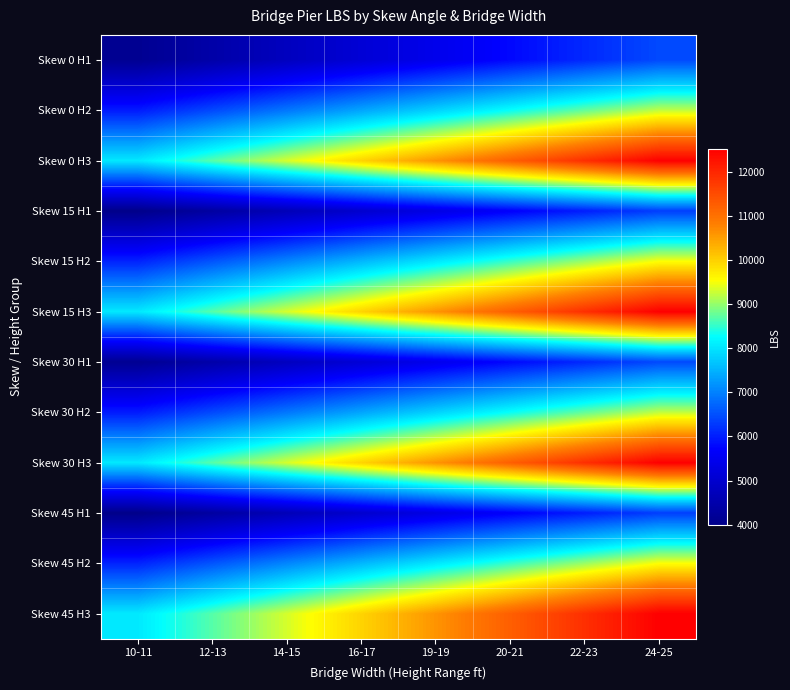

Reading left to right, list all the values displayed in this chart.

Skew 0 H1: 10-11=4113	12-13=4446	14-15=4779	16-17=5112	19-19=5445	20-21=5778	22-23=6111	24-25=6444
Skew 0 H2: 10-11=5973	12-13=6438	14-15=6902	16-17=7366	19-19=7830	20-21=8295	22-23=8759	24-25=9223
Skew 0 H3: 10-11=8051	12-13=8691	14-15=9330	16-17=9969	19-19=10608	20-21=11247	22-23=11887	24-25=12526
Skew 15 H1: 10-11=3998	12-13=4331	14-15=4665	16-17=4998	19-19=5331	20-21=5664	22-23=5997	24-25=6330
Skew 15 H2: 10-11=6060	12-13=6555	14-15=7051	16-17=7546	19-19=8041	20-21=8536	22-23=9031	24-25=9527
Skew 15 H3: 10-11=8051	12-13=8691	14-15=9330	16-17=9969	19-19=10608	20-21=11247	22-23=11887	24-25=12526
Skew 30 H1: 10-11=4113	12-13=4446	14-15=4779	16-17=5112	19-19=5445	20-21=5778	22-23=6111	24-25=6444
Skew 30 H2: 10-11=5973	12-13=6438	14-15=6902	16-17=7366	19-19=7830	20-21=8295	22-23=8759	24-25=9223
Skew 30 H3: 10-11=8051	12-13=8691	14-15=9330	16-17=9969	19-19=10608	20-21=11247	22-23=11887	24-25=12526
Skew 45 H1: 10-11=3998	12-13=4331	14-15=4665	16-17=4998	19-19=5331	20-21=5664	22-23=5997	24-25=6330
Skew 45 H2: 10-11=6060	12-13=6555	14-15=7051	16-17=7546	19-19=8041	20-21=8536	22-23=9031	24-25=9527
Skew 45 H3: 10-11=8051	12-13=8691	14-15=9330	16-17=9969	19-19=10608	20-21=11247	22-23=11887	24-25=12526